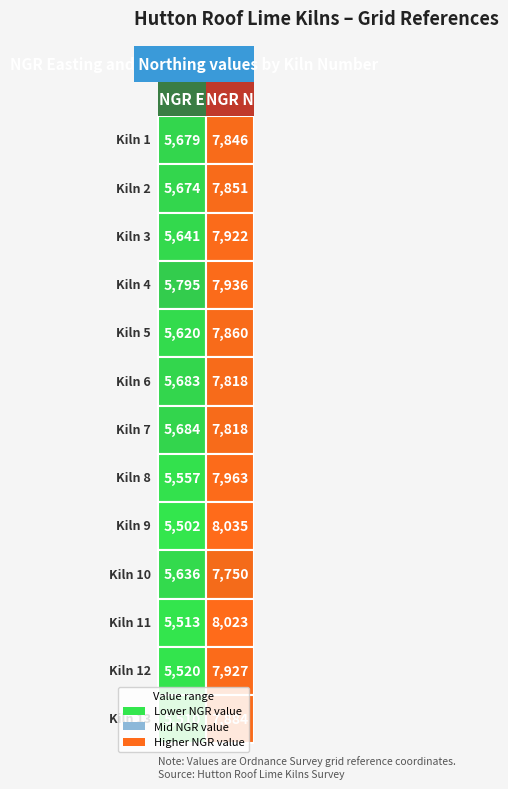

Is the value of 10 at 1 greater than the value of 9 at 0?

Yes